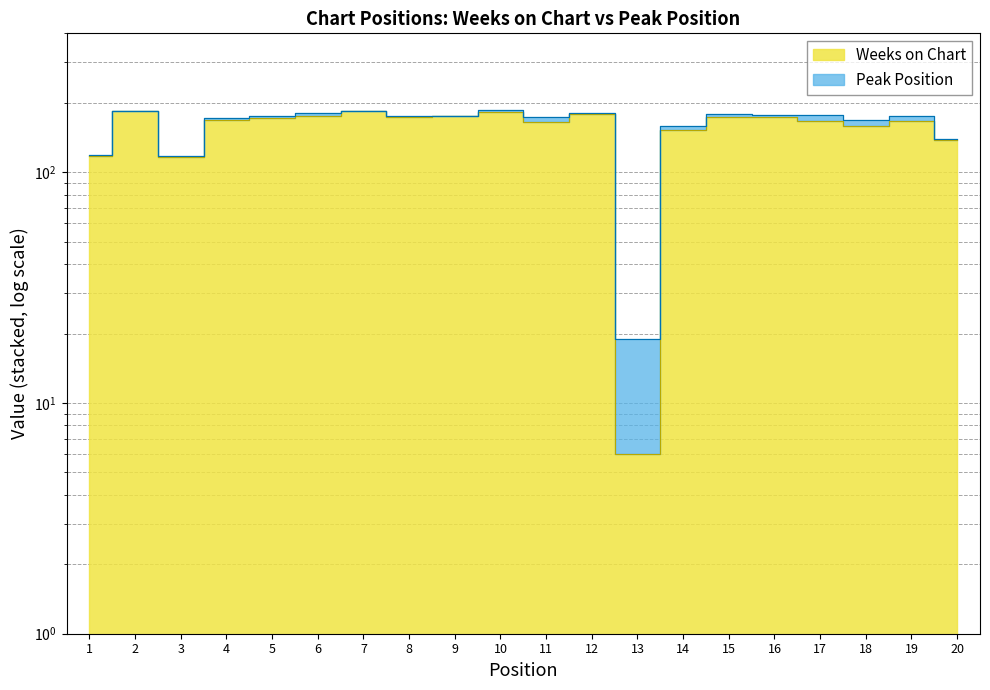

What is the change in value from 1 to 6?

+58